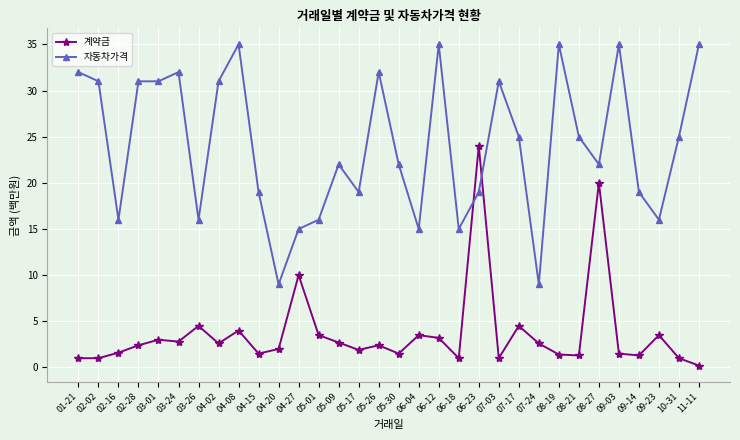

List the series in order of their overall mean, lowest first.

계약금, 자동차가격